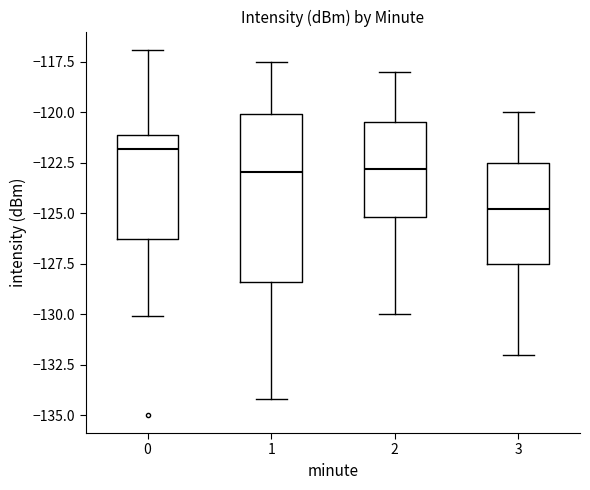

Which box's median line is the lowest?

3